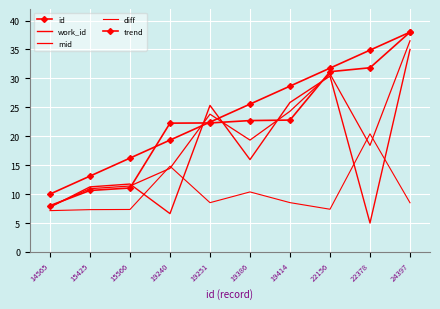

At which label does id reach its minimum?

14565